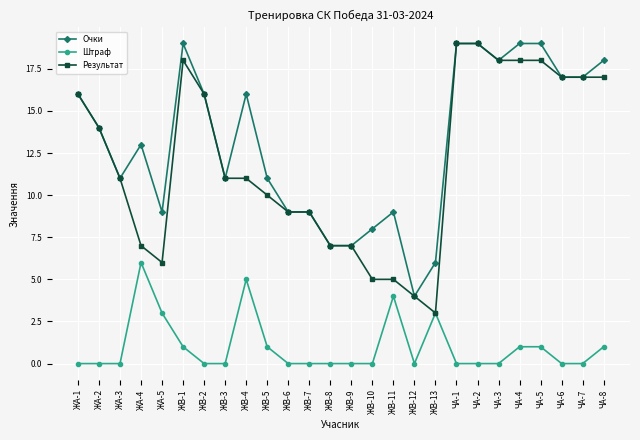

What is the maximum value for Очки?

19